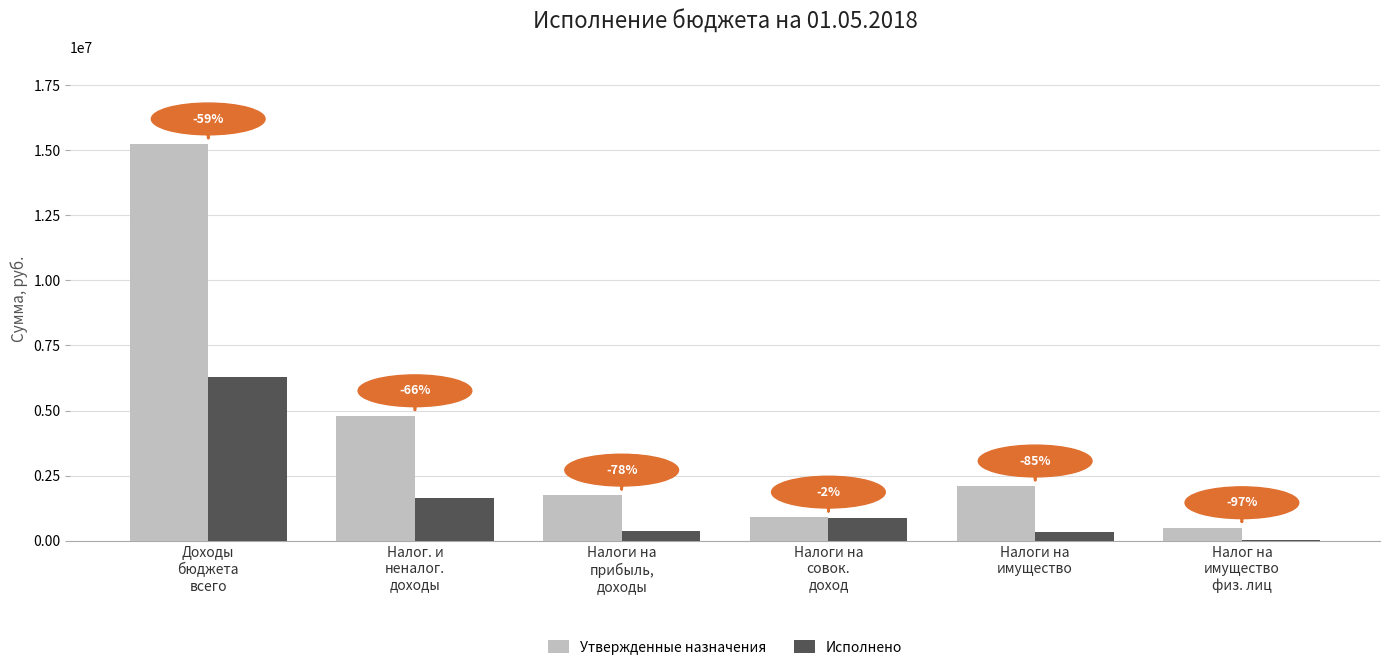

What is the difference between the maximum and minimum values in the Утвержденные назначения series?

14736300.0